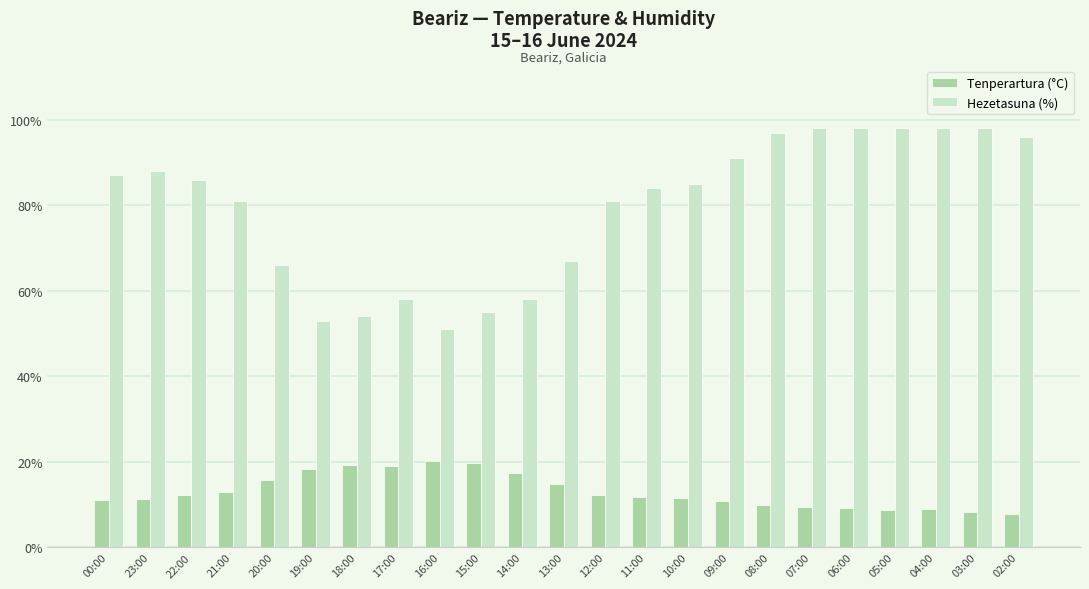

How many bars are there in total?

46